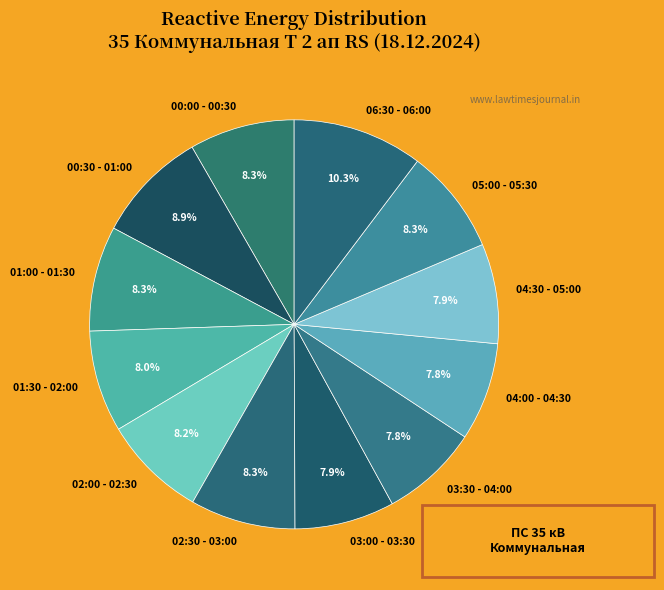

What is the largest slice in the pie chart?

06:30 - 06:00